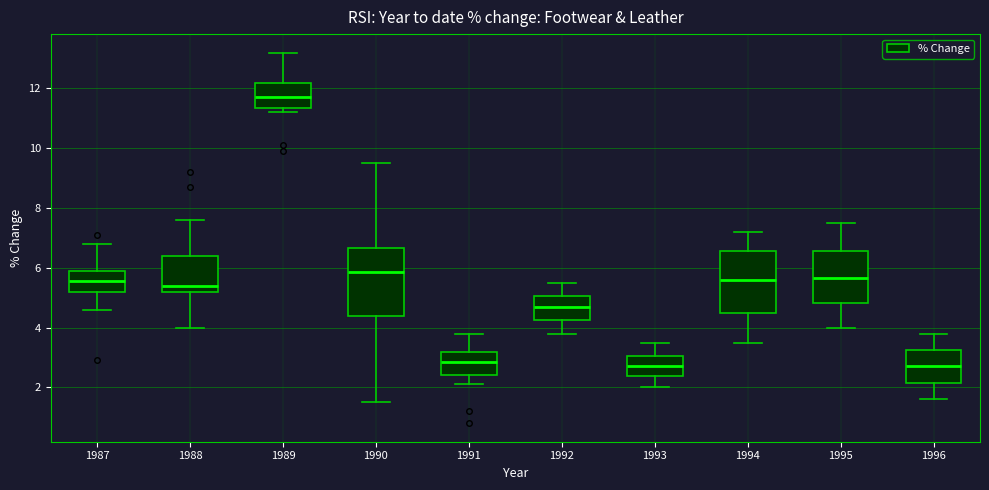

Reading left to right, read every box against the y-axis: the position of its median line, the range the box covers, and the ends of its whiskers. The values are not printed on the chart, so give them approximately, as read against the axis.

1987: median 5.6, box 5.2 to 6.0, whiskers 4.6 to 6.8
1988: median 5.4, box 5.2 to 6.4, whiskers 4.0 to 7.6
1989: median 11.8, box 11.4 to 12.2, whiskers 11.2 to 13.2
1990: median 5.8, box 4.4 to 6.6, whiskers 1.6 to 9.6
1991: median 2.8, box 2.4 to 3.2, whiskers 2.2 to 3.8
1992: median 4.8, box 4.2 to 5.0, whiskers 3.8 to 5.6
1993: median 2.8, box 2.4 to 3.0, whiskers 2.0 to 3.6
1994: median 5.6, box 4.6 to 6.6, whiskers 3.6 to 7.2
1995: median 5.6, box 4.8 to 6.6, whiskers 4.0 to 7.6
1996: median 2.8, box 2.2 to 3.2, whiskers 1.6 to 3.8